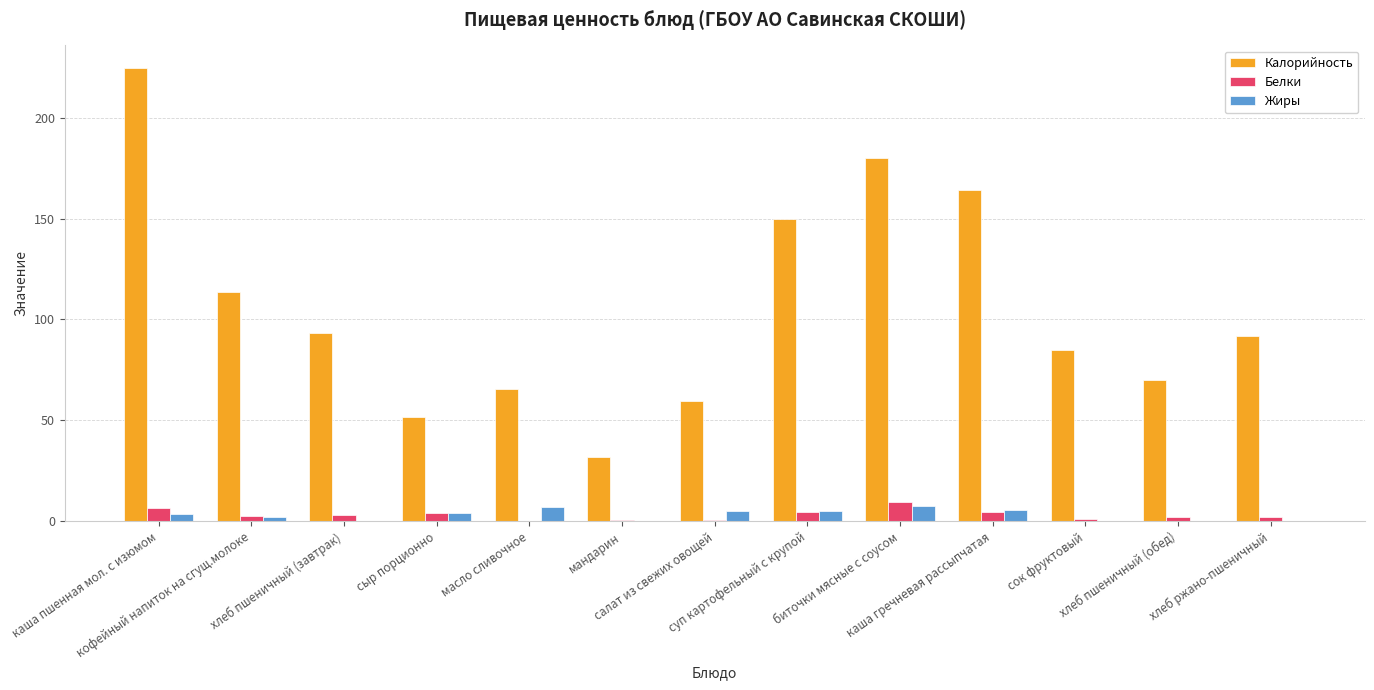

What is the sum of all Белки values?

42.2